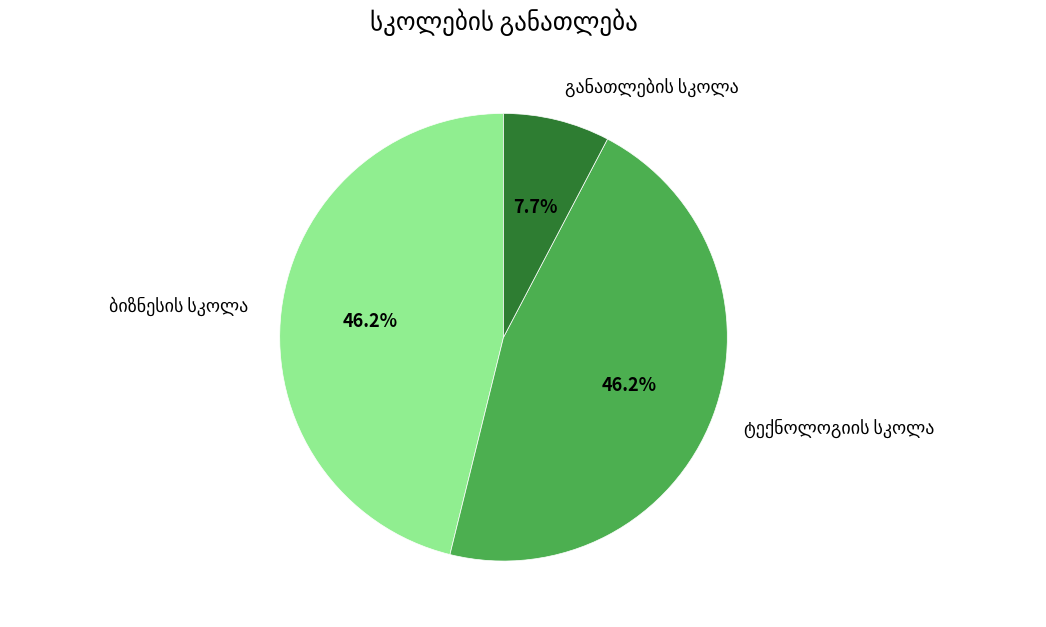

Is there a majority slice in this chart?

No